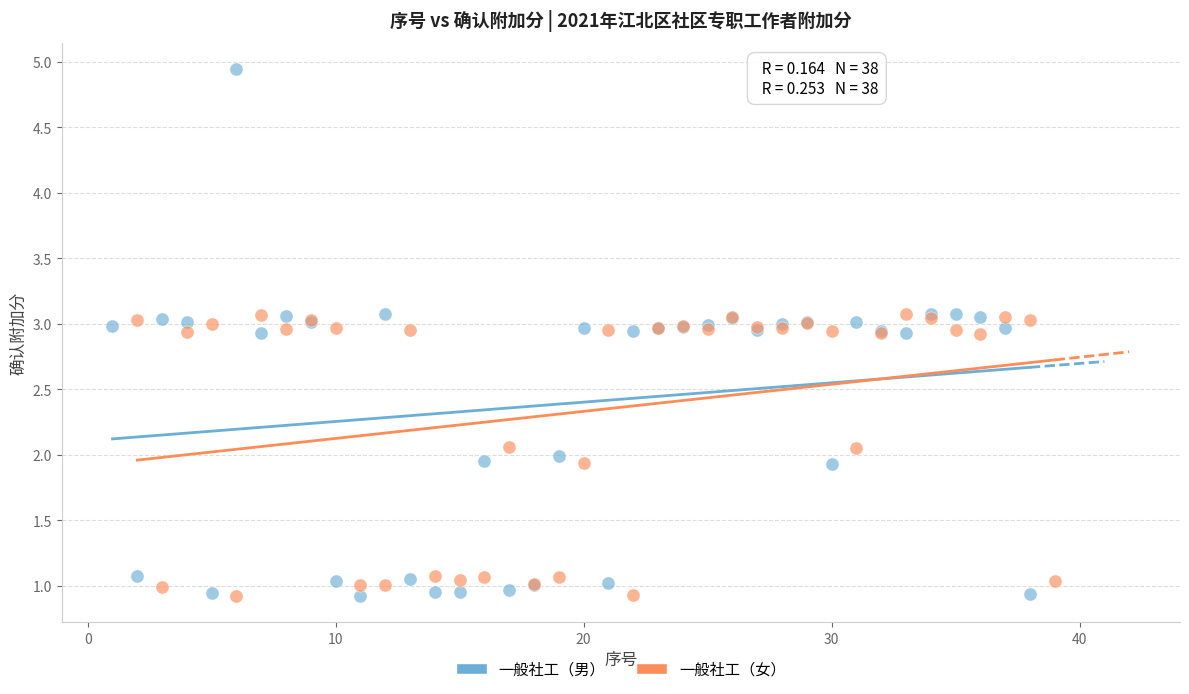

Which series reaches the maximum Y coordinate?

一般社工（男）